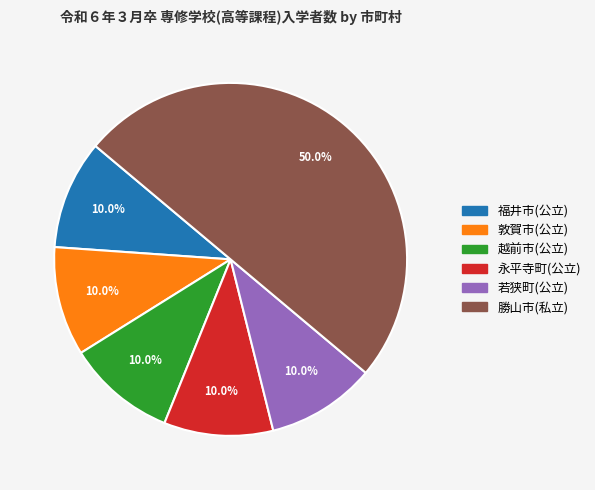

Which slice is the largest?

勝山市(私立)